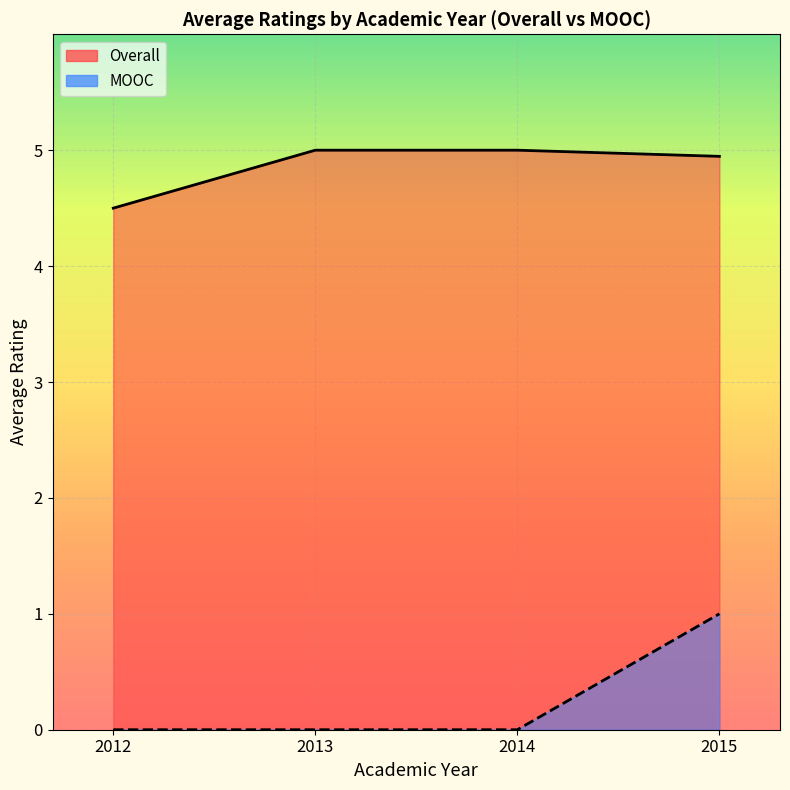

Reading left to right, what are all the values shown in this chart?

Overall: 4.5	5.0	5.0	4.9
MOOC: 0.0	0.0	0.0	1.0